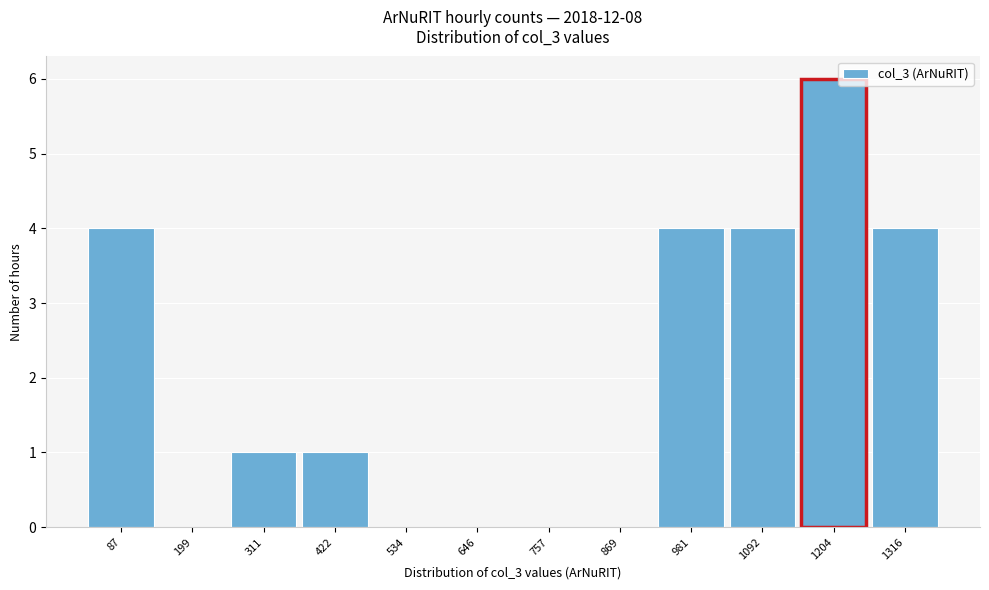

Reading left to right, list every bar in this chart as the range it spans on the x-axis followed by its height. Neither the bar edges nor the heights are printed on the chart, so give them approximately, as read against the axes.

40 to 140: 4
140 to 260: 0
260 to 360: 1
360 to 480: 1
480 to 600: 0
600 to 700: 0
700 to 820: 0
820 to 920: 0
920 to 1040: 4
1040 to 1140: 4
1140 to 1260: 6
1260 to 1380: 4